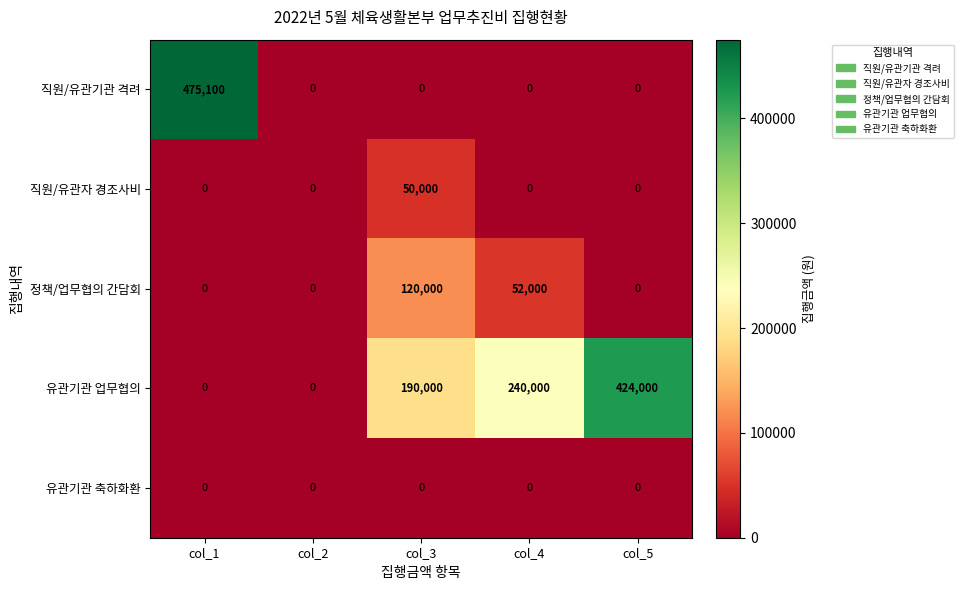

Which series has the largest range (max minus min)?

직원/유관기관 격려